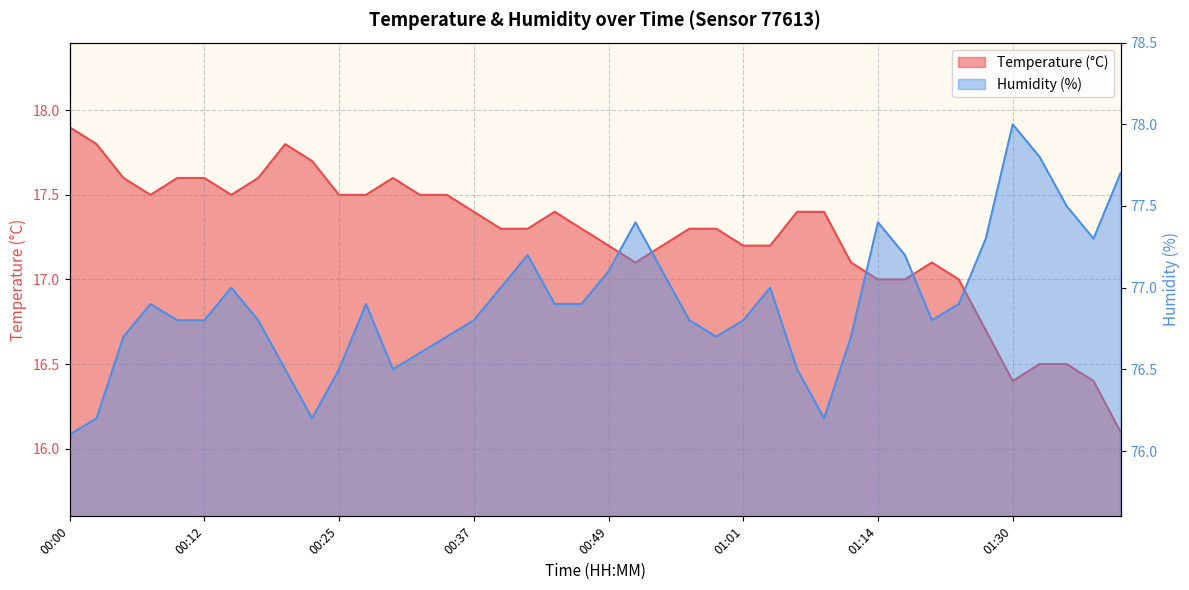

True or false: Temperature (°C) has more than 2 interior local peaks.

True